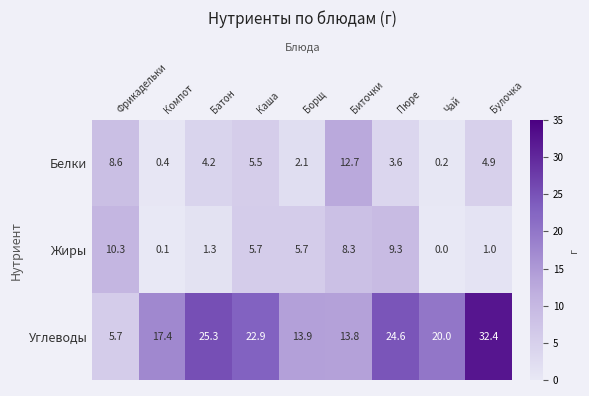

What is the approximate value of Белки at Фрикадельки?

8.6